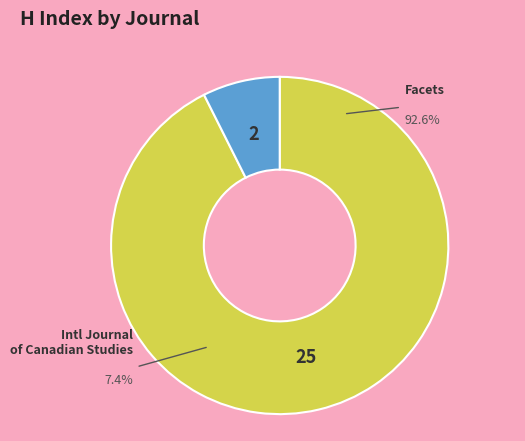

How many slices are in this pie chart?

2